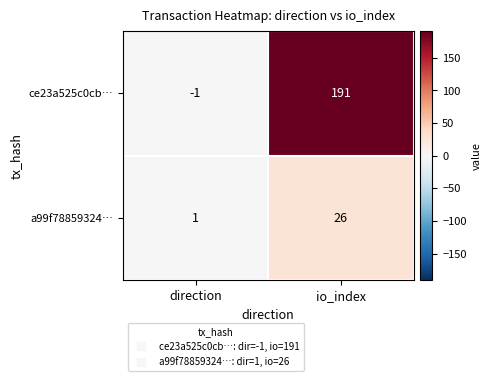

At which category is the sum across all series the highest?

io_index